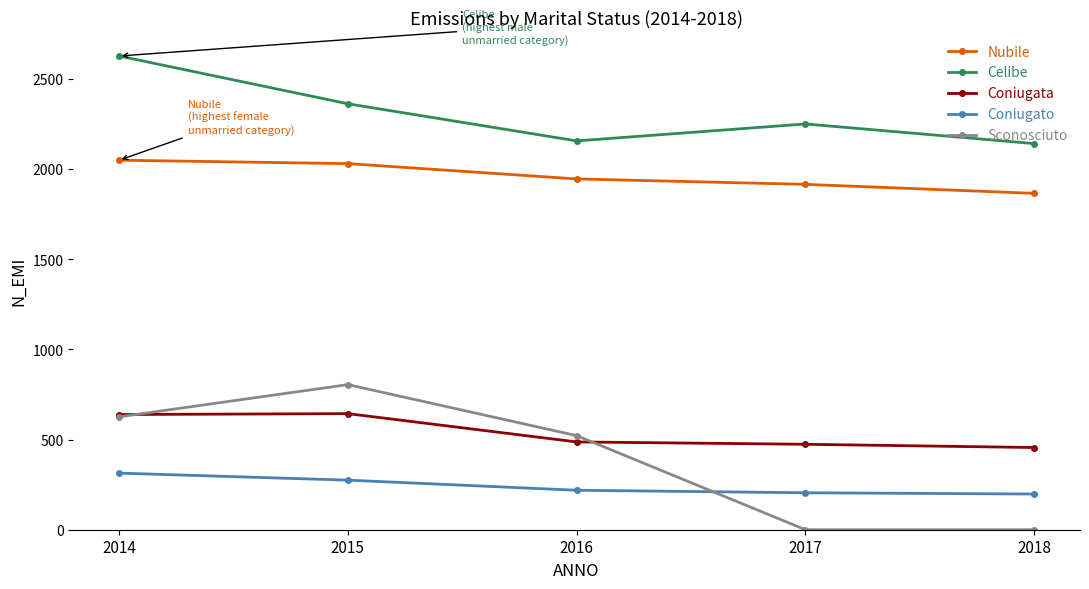

At how many categories does at least one series exceed 2203?

3